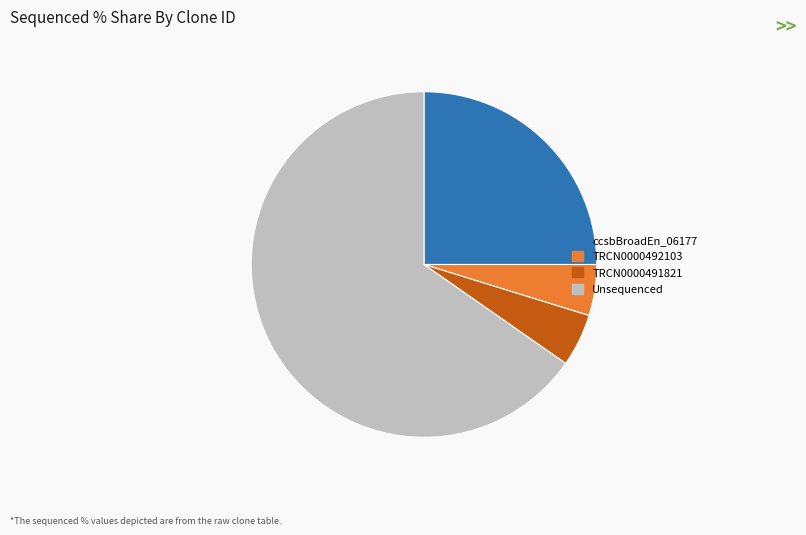

Which category has the biggest portion of the pie?

Unsequenced